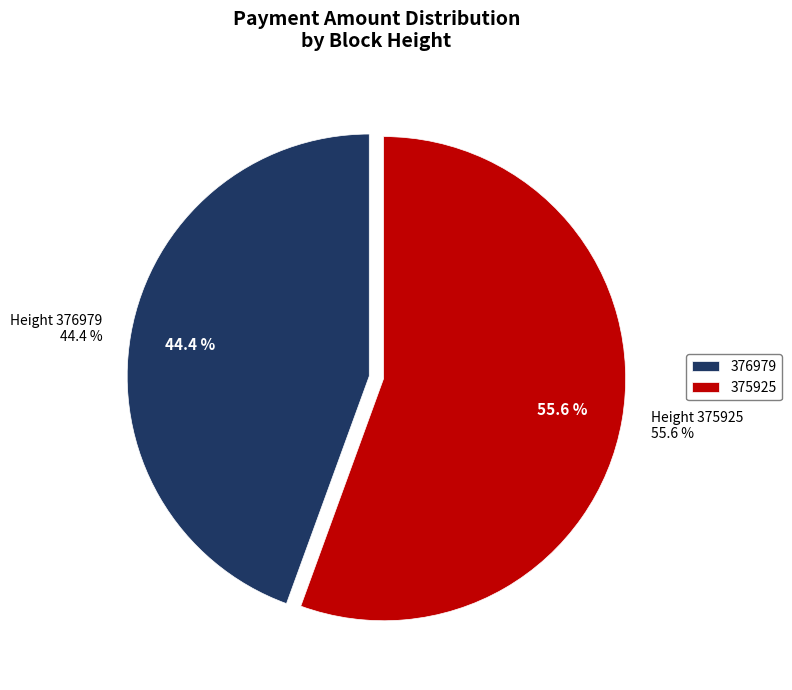

To the nearest percent, what is the difference between the 376979 and 375925 slice percentages?

11%